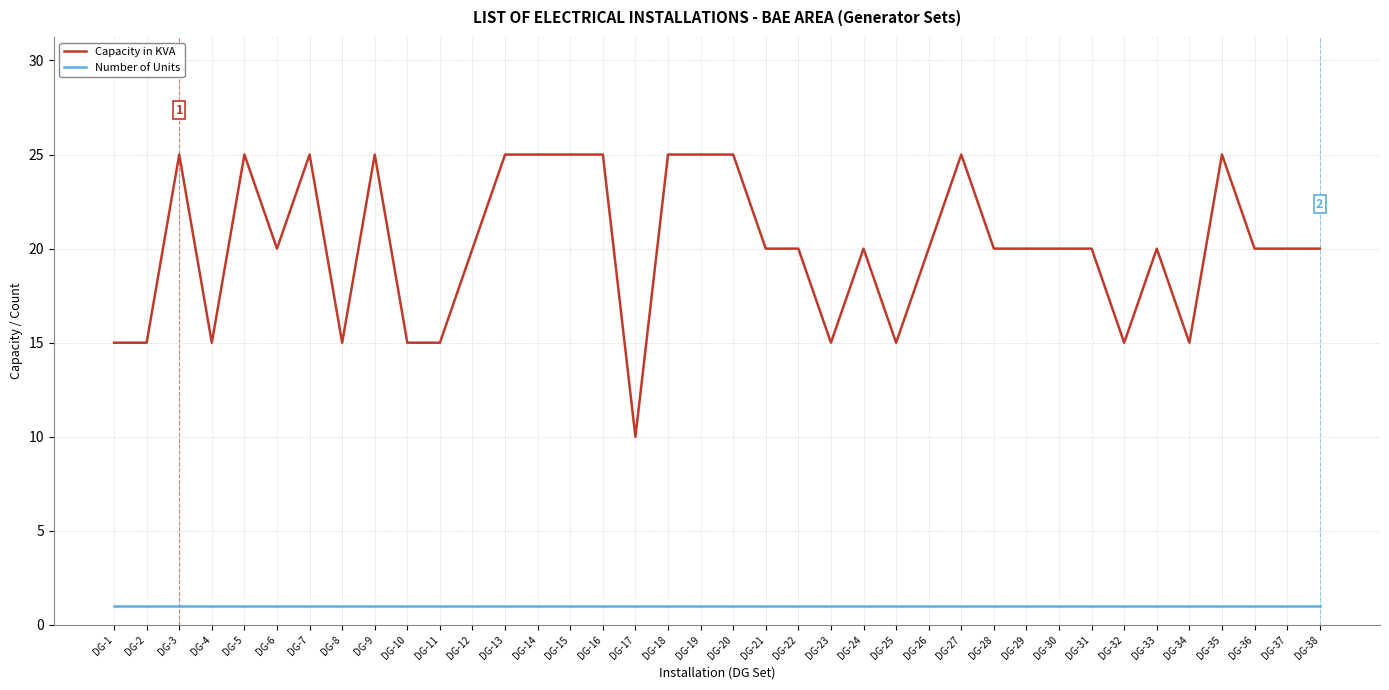

True or false: Capacity in KVA and Number of Units cross at least once.

False